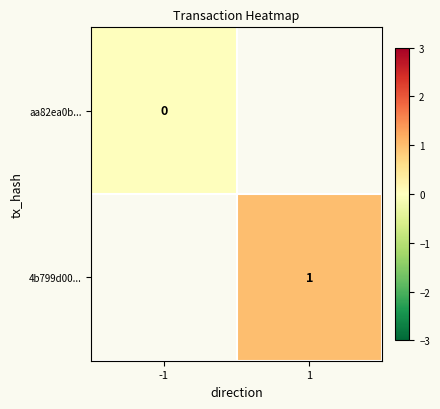

Is the value of 4b799d00... at 1 greater than the value of aa82ea0b... at -1?

Yes